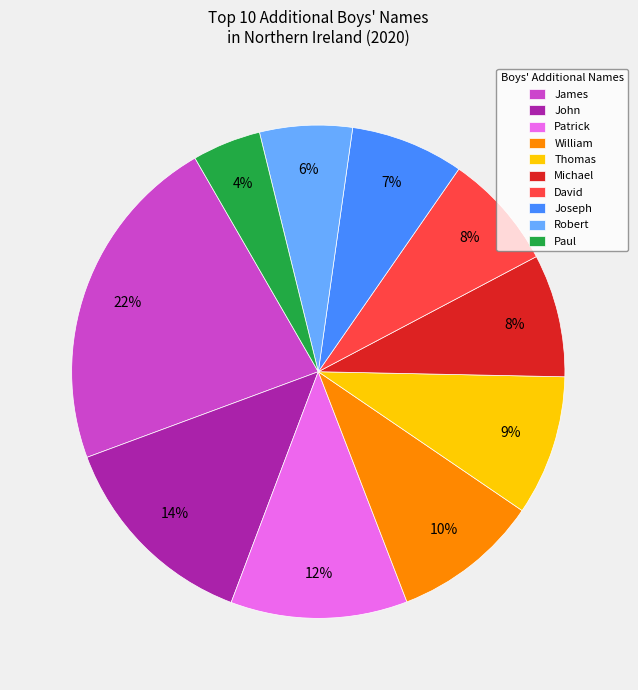

To the nearest percent, what is the difference between the William and Robert slice percentages?

4%